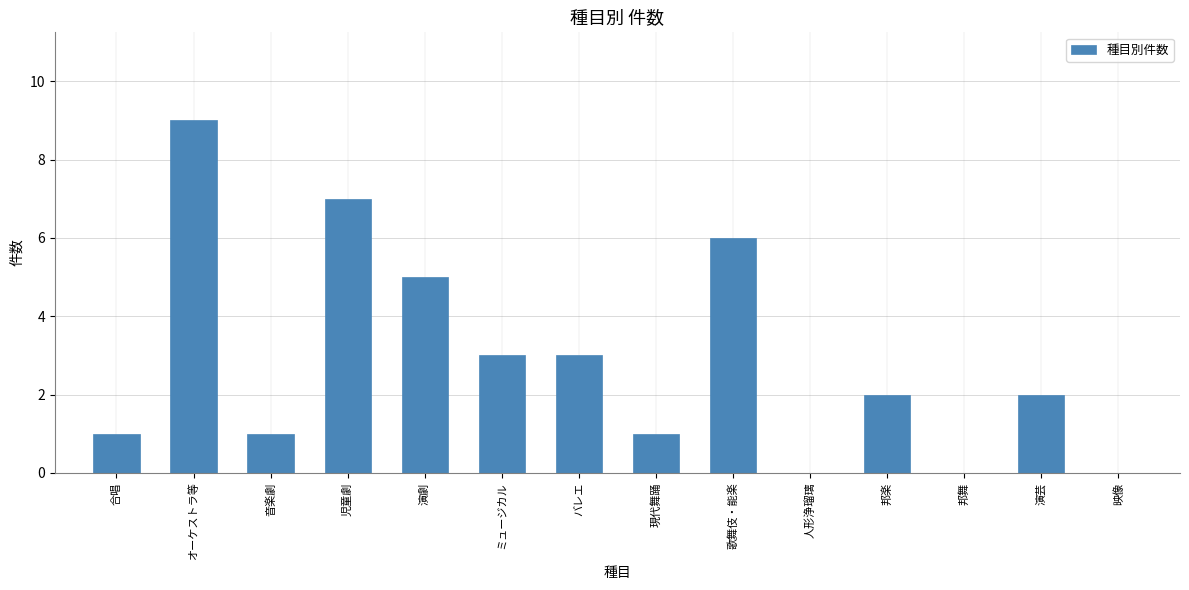

Read the value at ミュージカル.

3